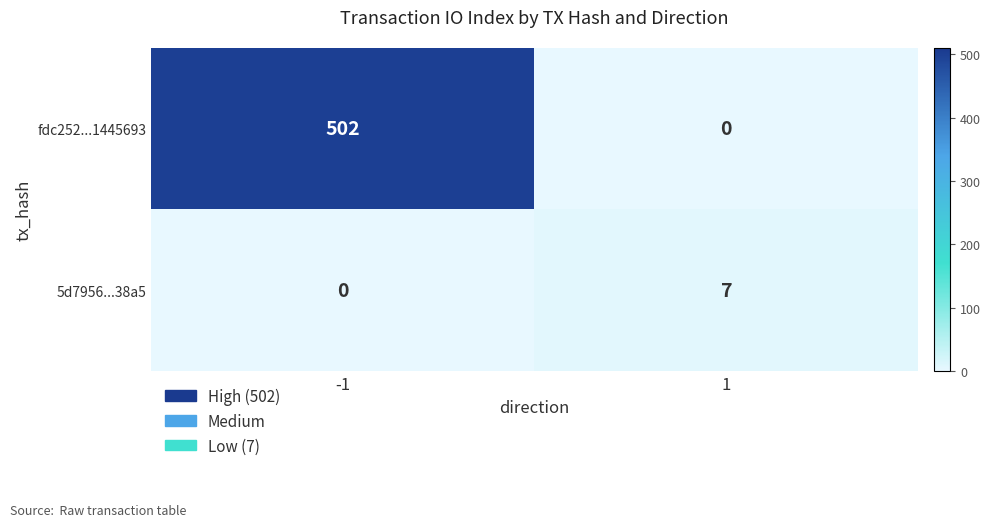

What is the maximum value for fdc252...1445693?

502